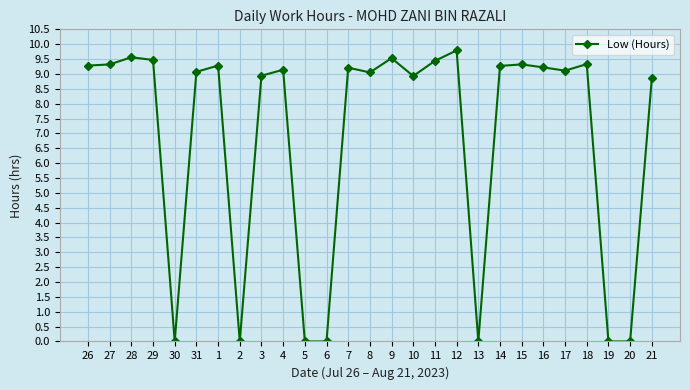

How many values exceed 9?

17